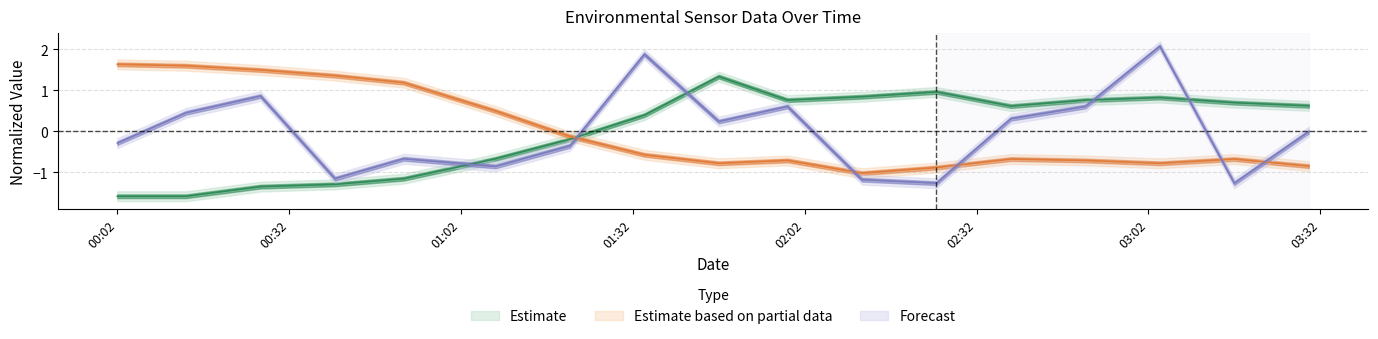

Reading left to right, list all the values displayed in this chart.

BME280_humidity: -1.6	-1.6	-1.3	-1.3	-1.2	-0.7	-0.2	0.4	1.3	0.8	0.8	1.0	0.6	0.8	0.8	0.7	0.6
BME280_temperature: 1.6	1.6	1.5	1.4	1.2	0.5	-0.1	-0.6	-0.8	-0.7	-1.0	-0.9	-0.7	-0.7	-0.8	-0.7	-0.8
SDS_P1: -0.3	0.5	0.9	-1.2	-0.7	-0.9	-0.4	1.9	0.2	0.6	-1.2	-1.3	0.3	0.6	2.1	-1.3	-0.0